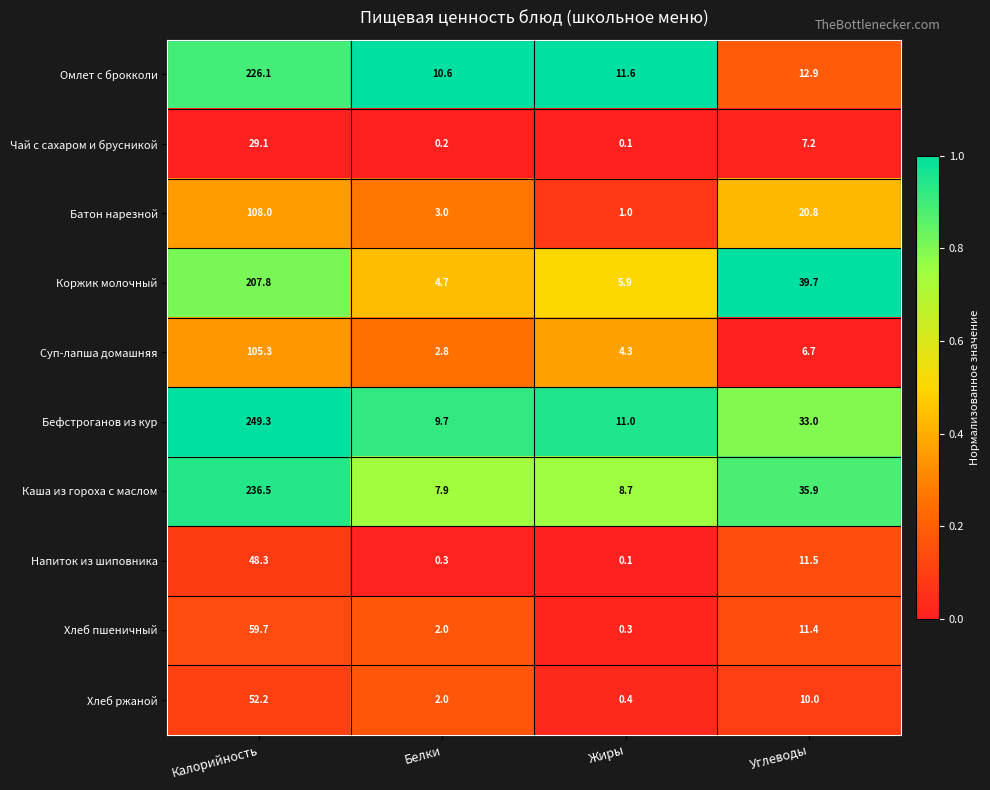

Which label corresponds to the largest value in the chart?

Калорийность